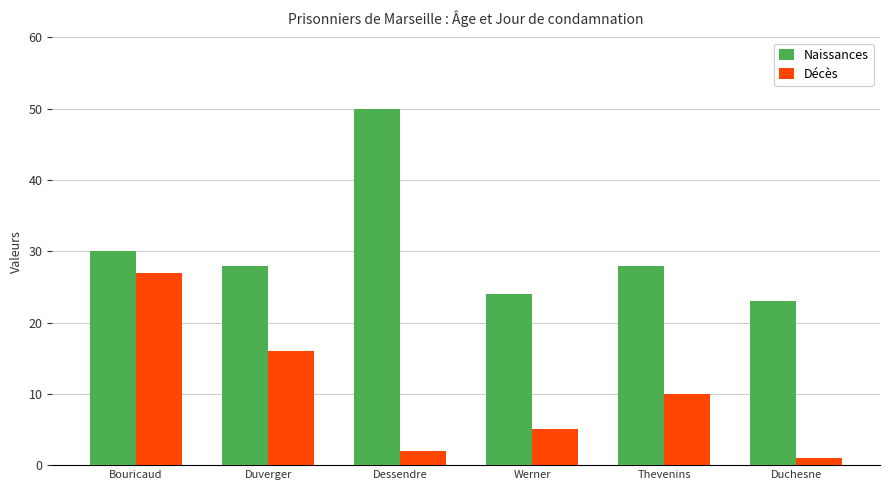

What is the difference between the maximum and second lowest values in the Décès series?

25